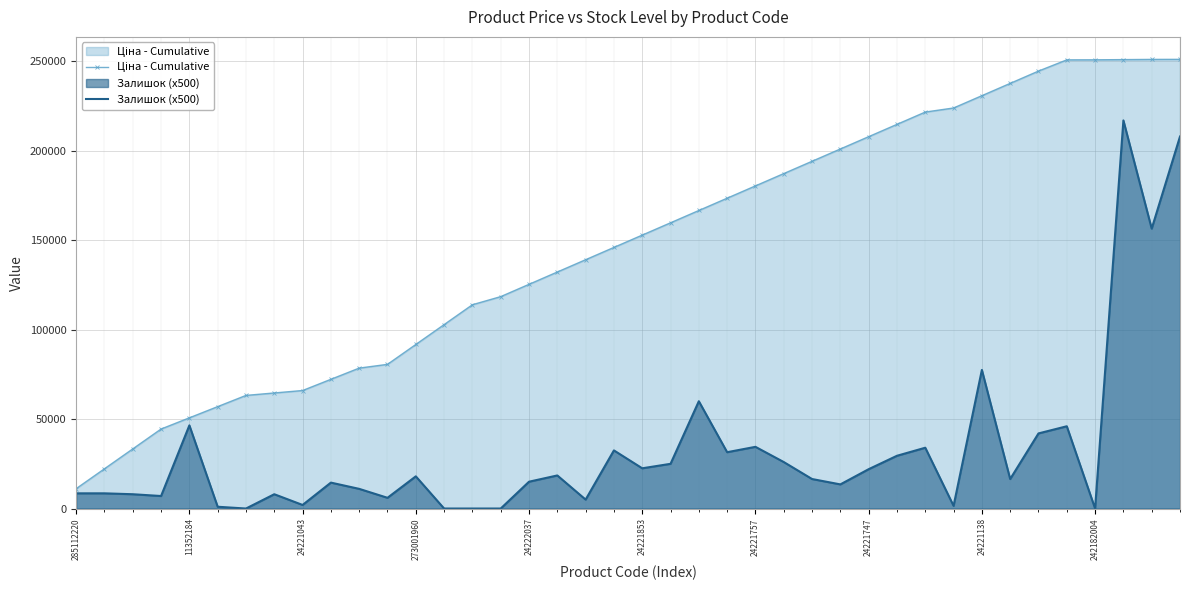

What is the difference between the maximum and minimum values in the Залишок (x500) series?

217000.0